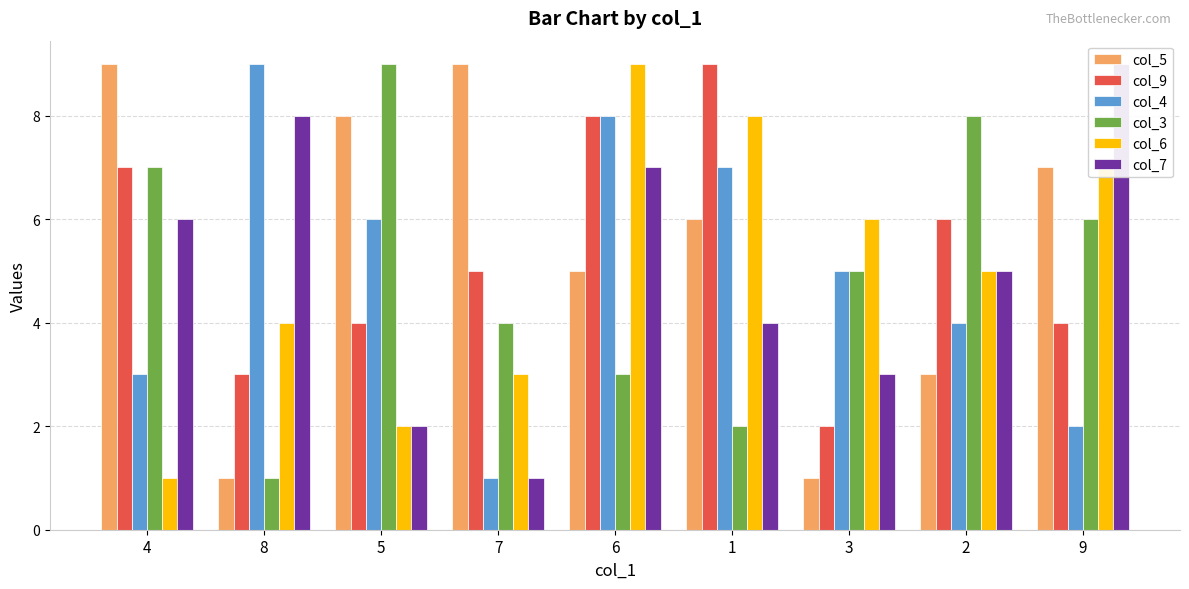

At which label does col_7 first exceed 5?

4